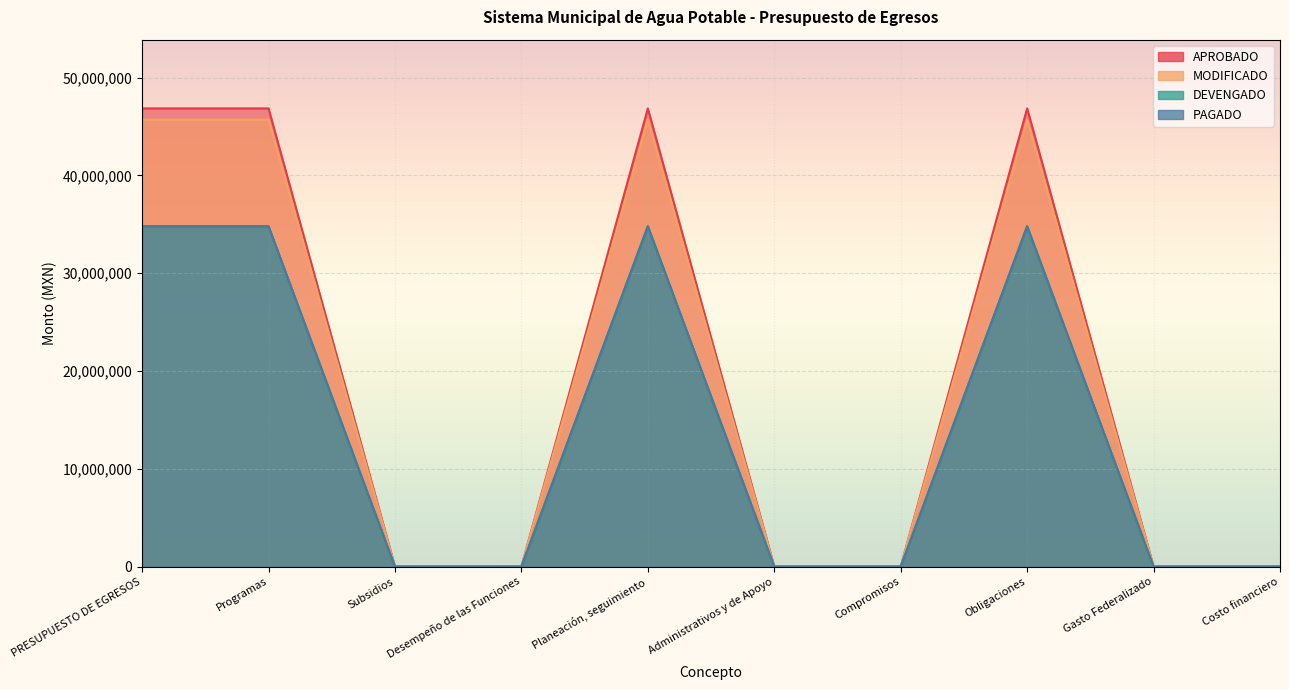

What are all the series names shown in the legend?

APROBADO, MODIFICADO, DEVENGADO, PAGADO